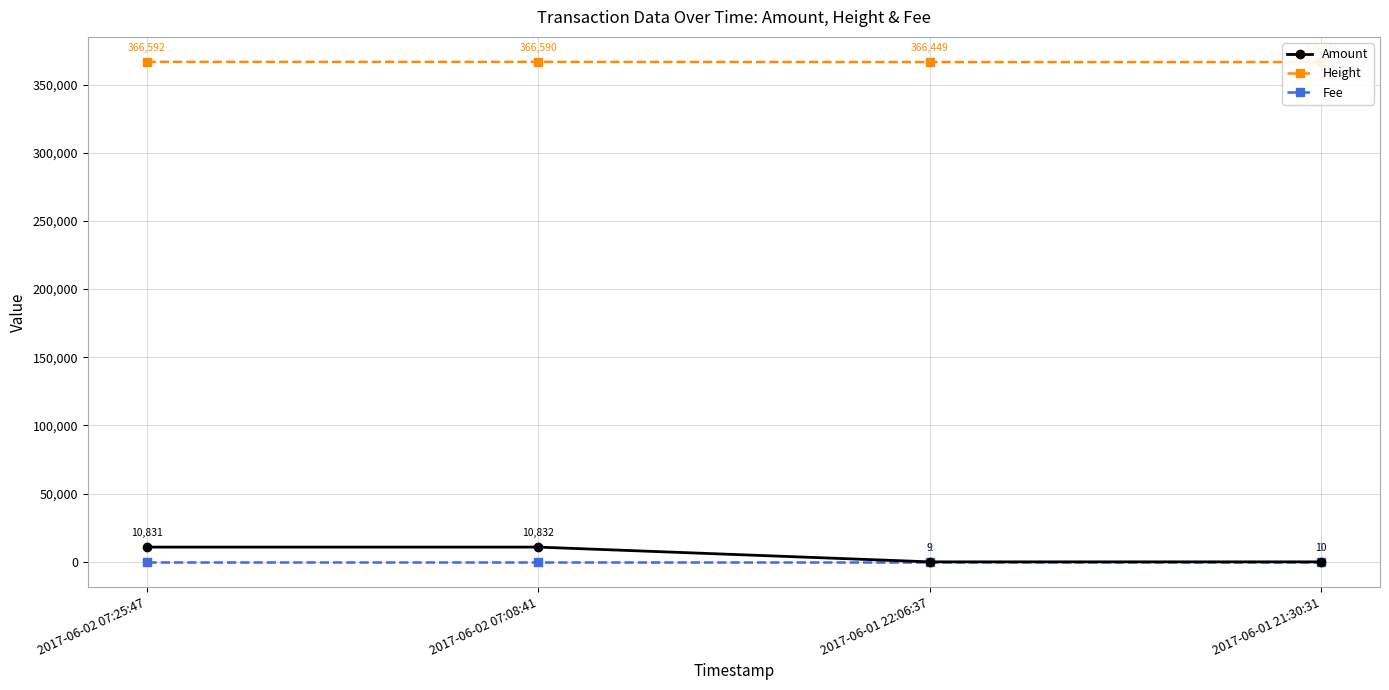

The Fee series shows 1 at 2017-06-01 21:30:31. True or false?

True